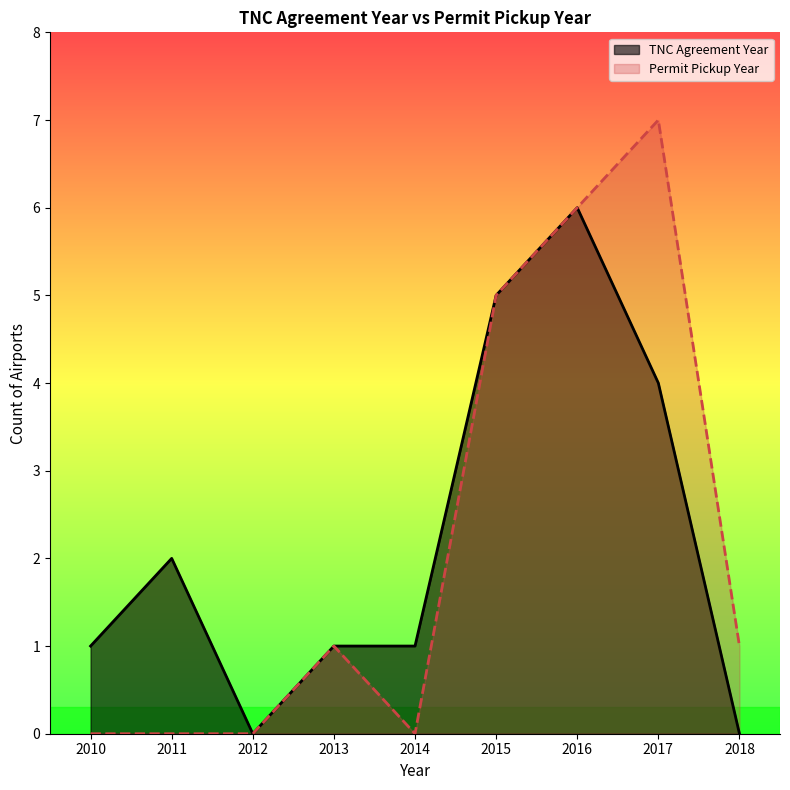

True or false: Permit Pickup Year has a value of 3512 at 18.

False